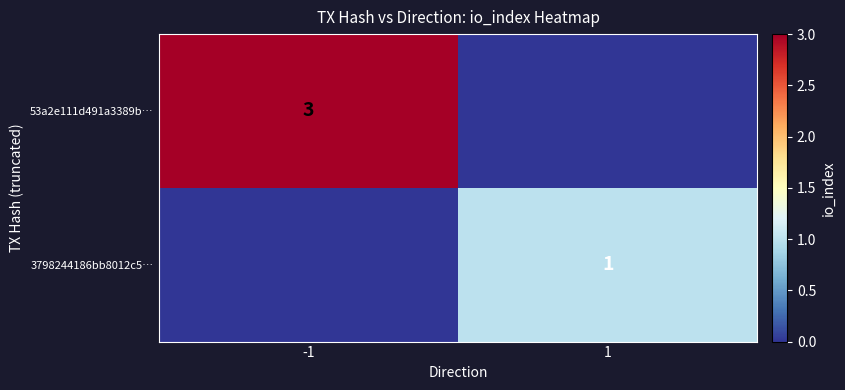

The value of 53a2e111d491a3389b… at -1 is 2. True or false?

False